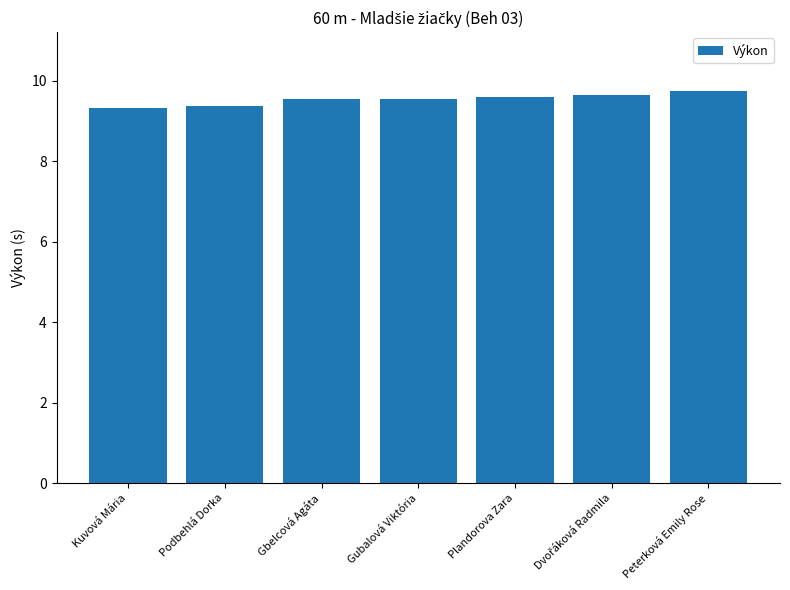

True or false: the data shows 9.4 at Podbehlá Dorka.

True